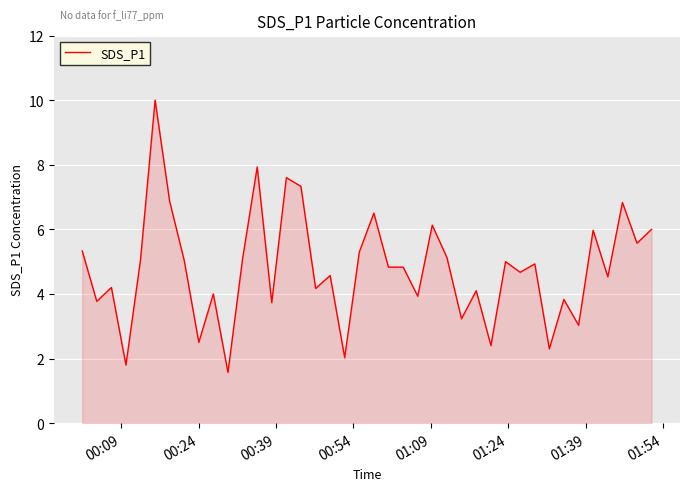

What is the minimum value shown in the chart?

1.6